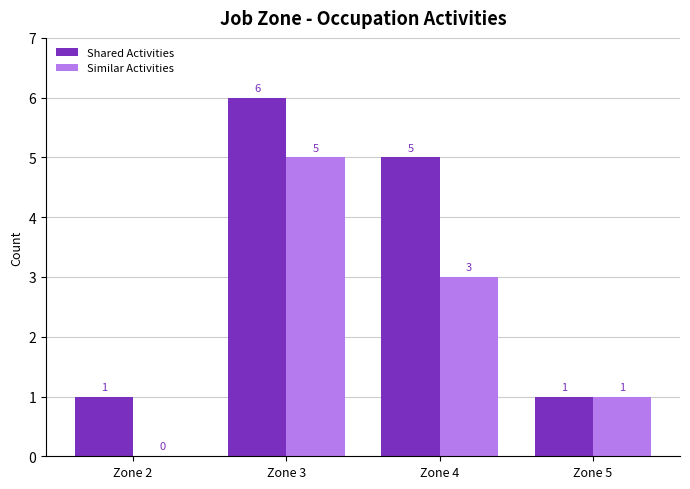

Which category has the highest value in the Similar Activities series?

Zone 3